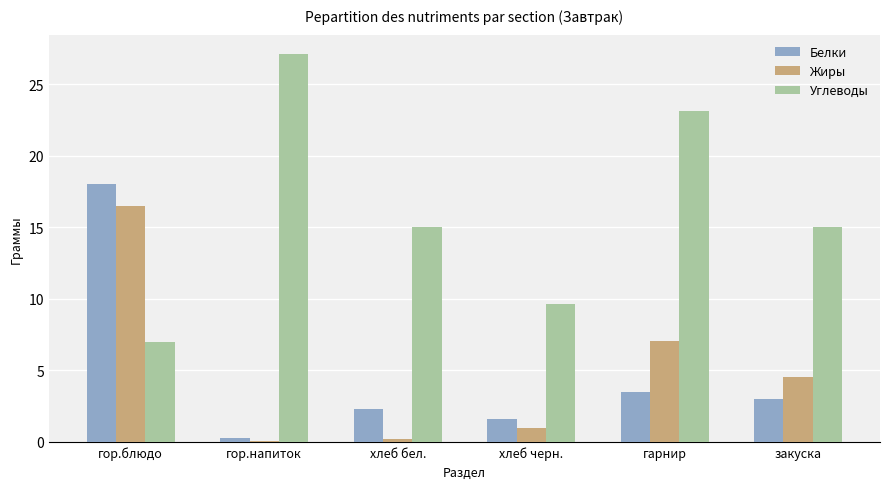

The value of Углеводы at гарнир is 35.5. True or false?

False